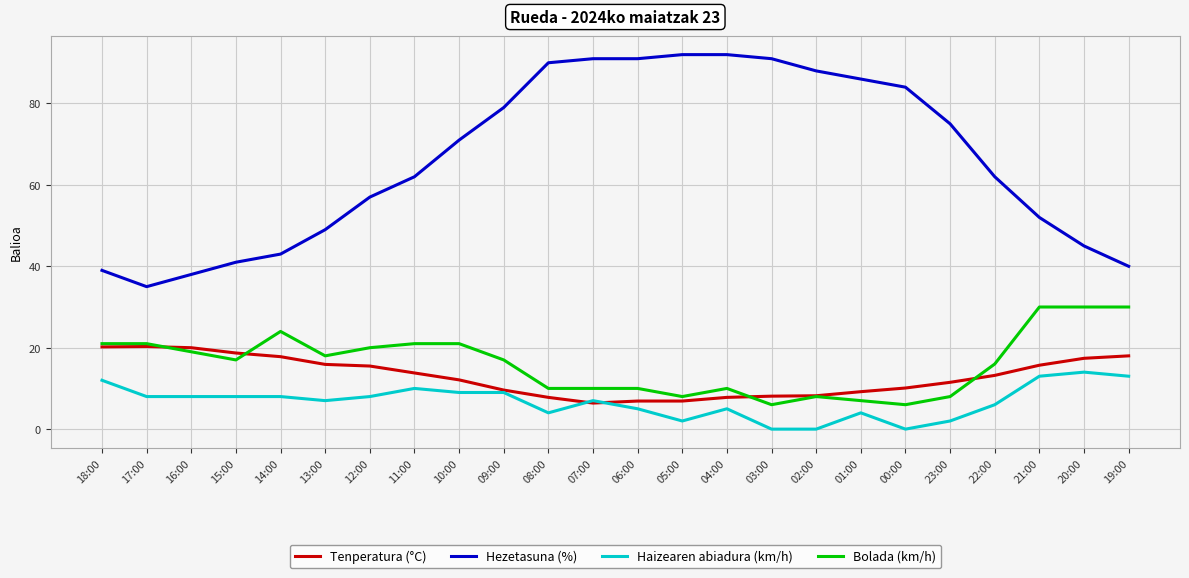

What are all the series names shown in the legend?

Tenperatura (°C), Hezetasuna (%), Haizearen abiadura (km/h), Bolada (km/h)